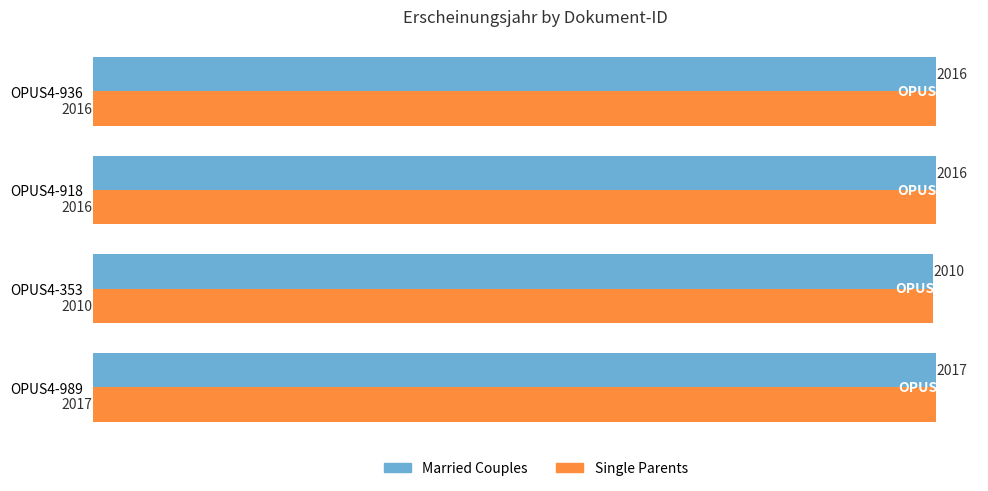

At which label is Single Parents closest to 2013?

OPUS4-353